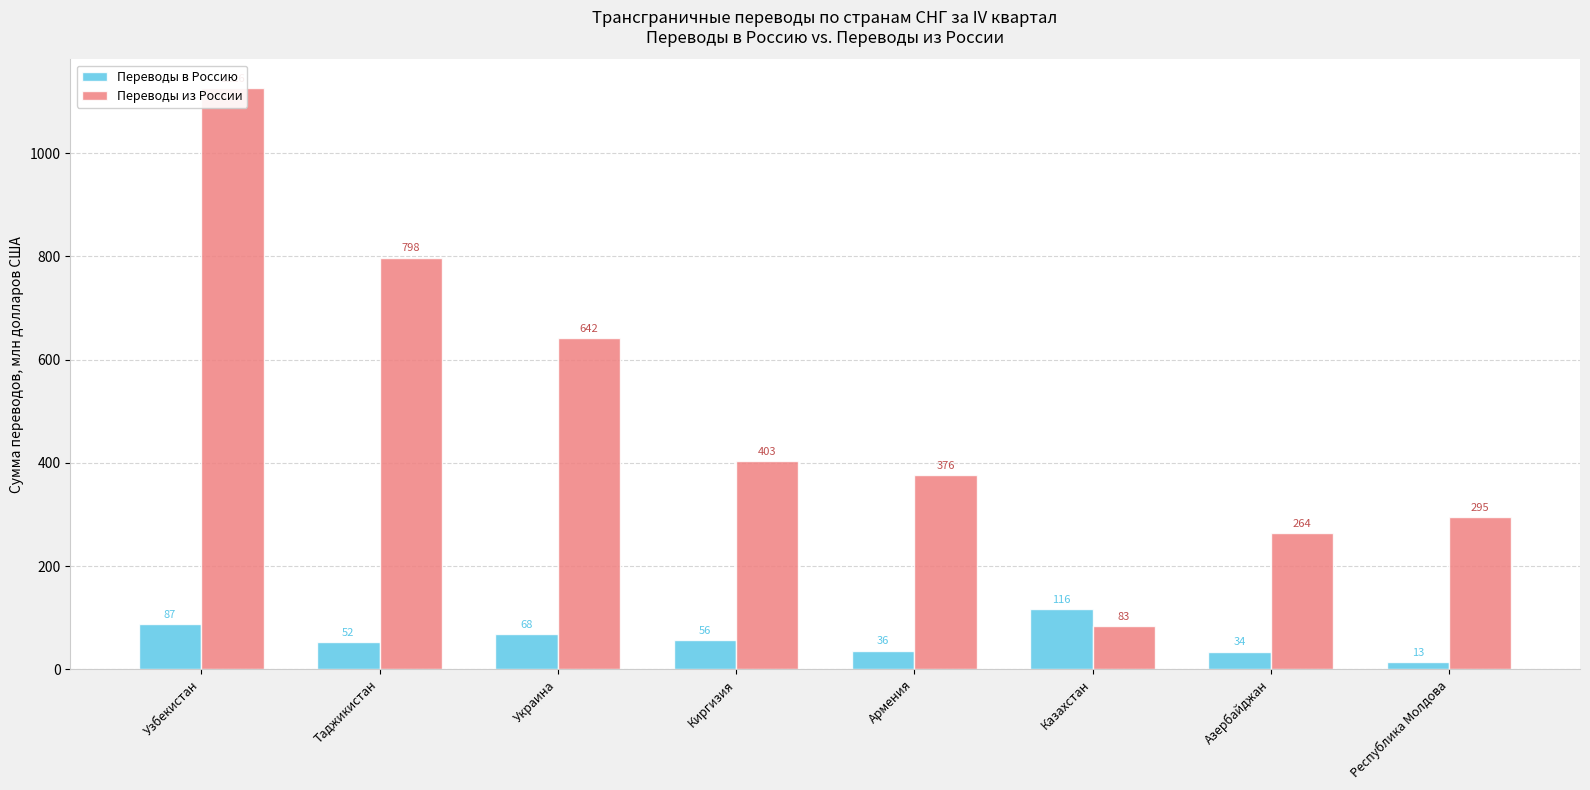

True or false: Переводы в Россию has a value of 21 at Республика Молдова.

False